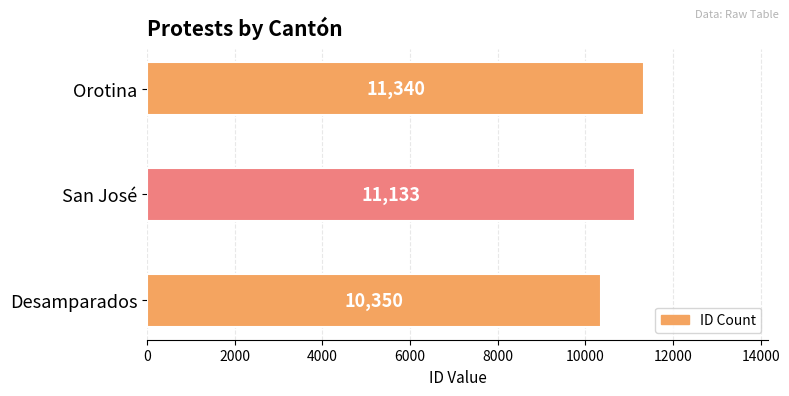

True or false: the data shows 16738 at San José.

False